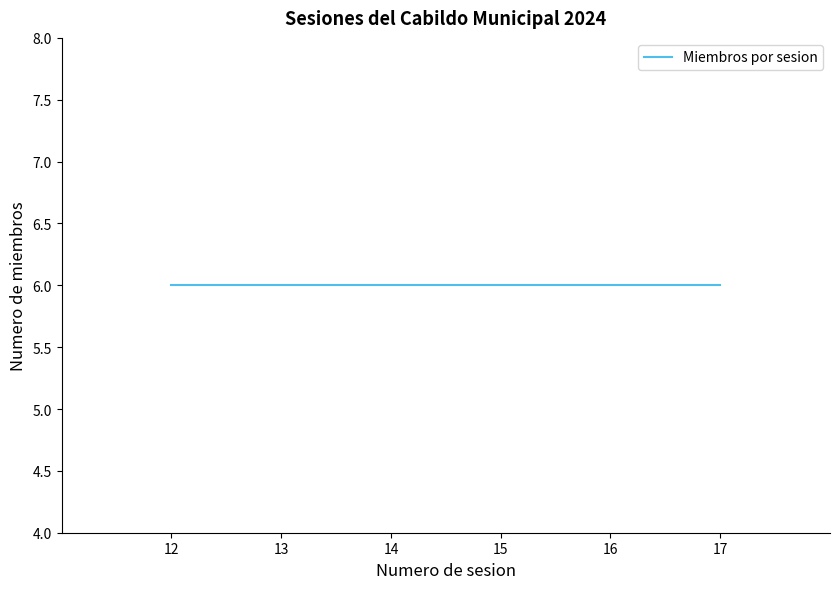

How many lines are shown in the chart?

1